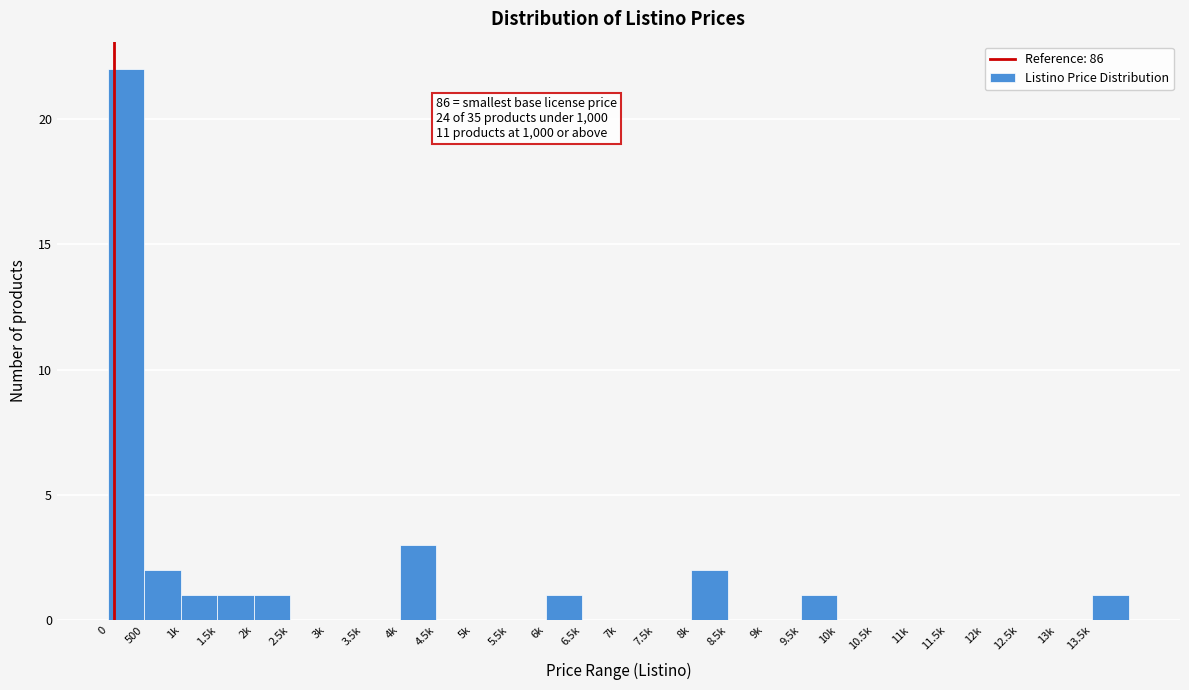

Reading left to right, list all the values displayed in this chart.

0=22	500=2	1k=1	1.5k=1	2k=1	2.5k=0	3k=0	3.5k=0	4k=3	4.5k=0	5k=0	5.5k=0	6k=1	6.5k=0	7k=0	7.5k=0	8k=2	8.5k=0	9k=0	9.5k=1	10k=0	10.5k=0	11k=0	11.5k=0	12k=0	12.5k=0	13k=0	13.5k=1